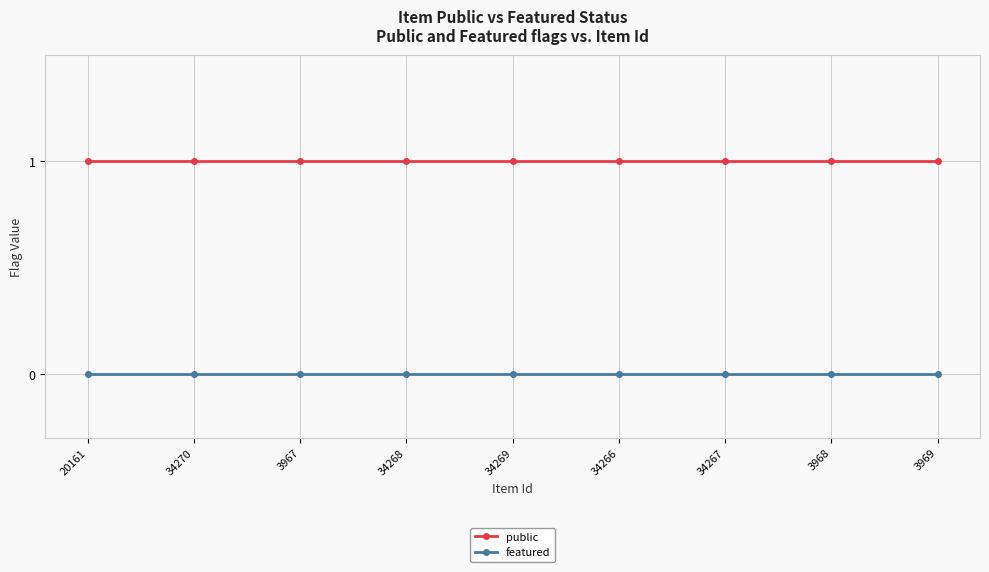

List the series in order of their overall mean, highest first.

public, featured